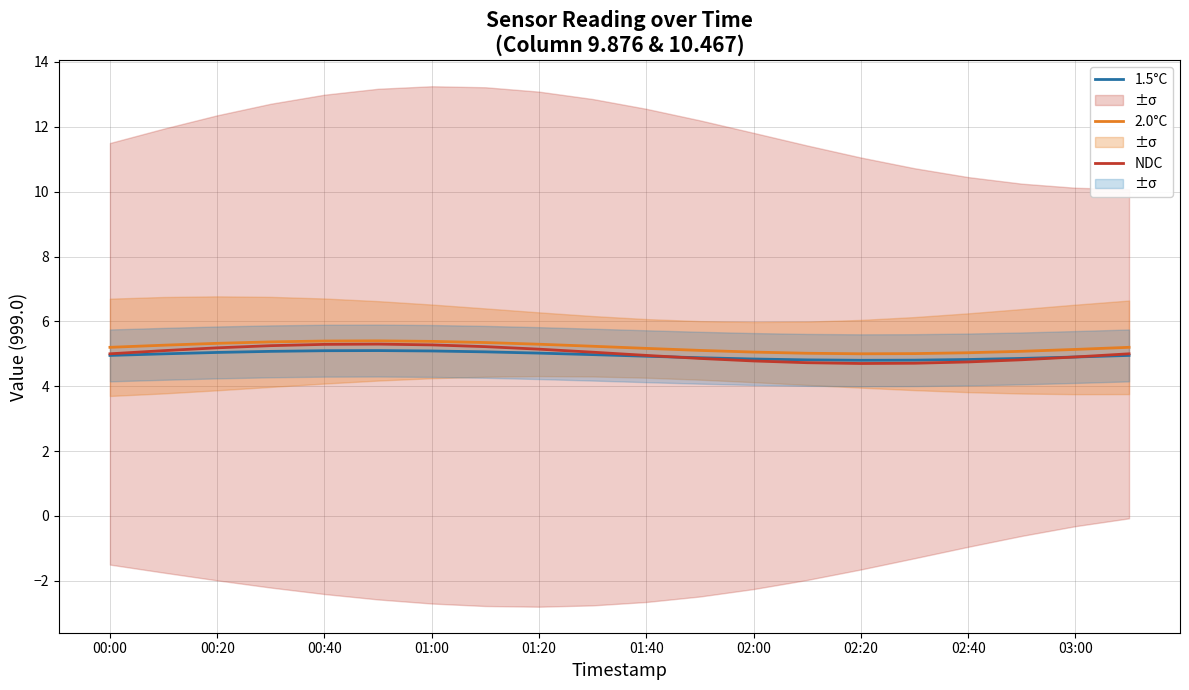

Is it true that 1.5°C equals 7.5 at 02:40?

False